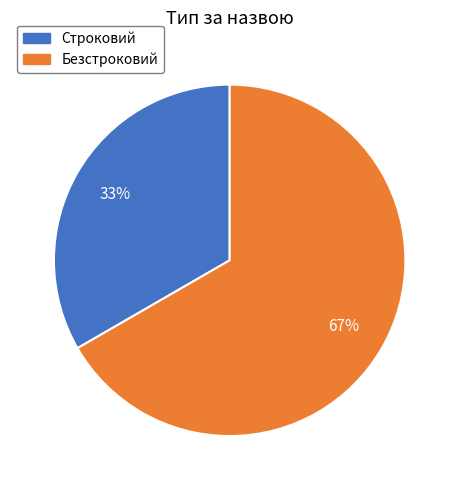

Do Строковий and Безстроковий together represent more than half of the pie?

Yes